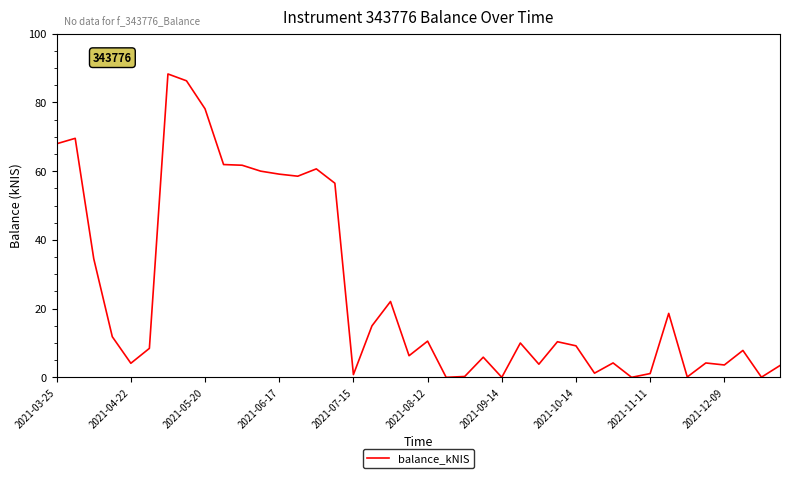

What is the average value?

25.1